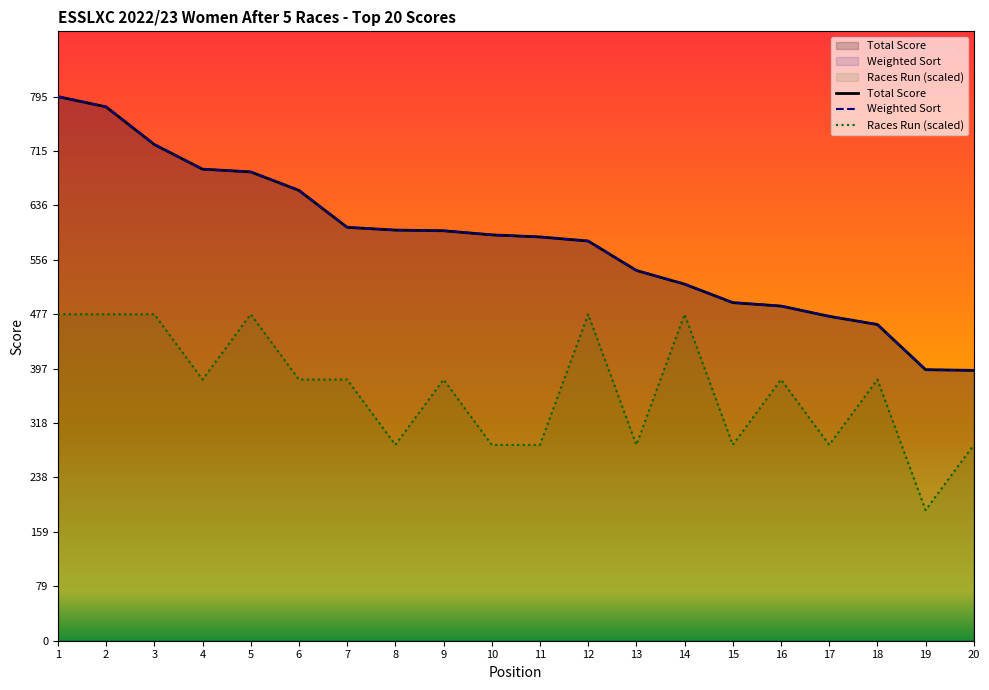

True or false: Weighted Sort has a value of 307.6 at 15.

False